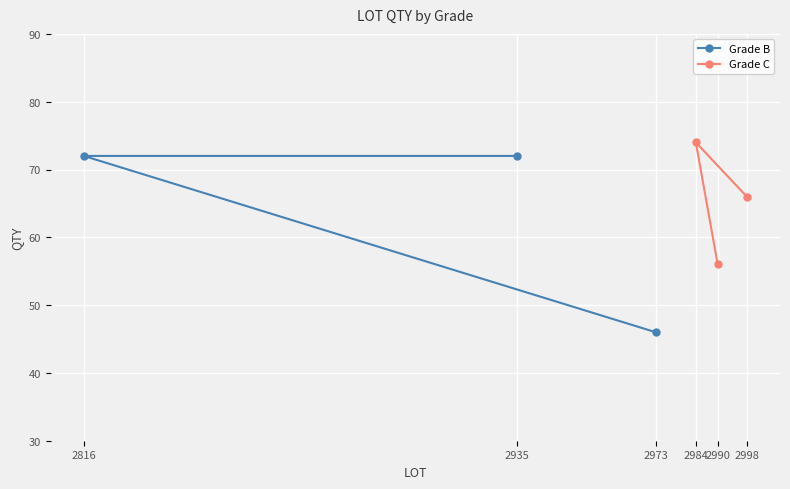

The Grade B series shows 72 at 2935. True or false?

True